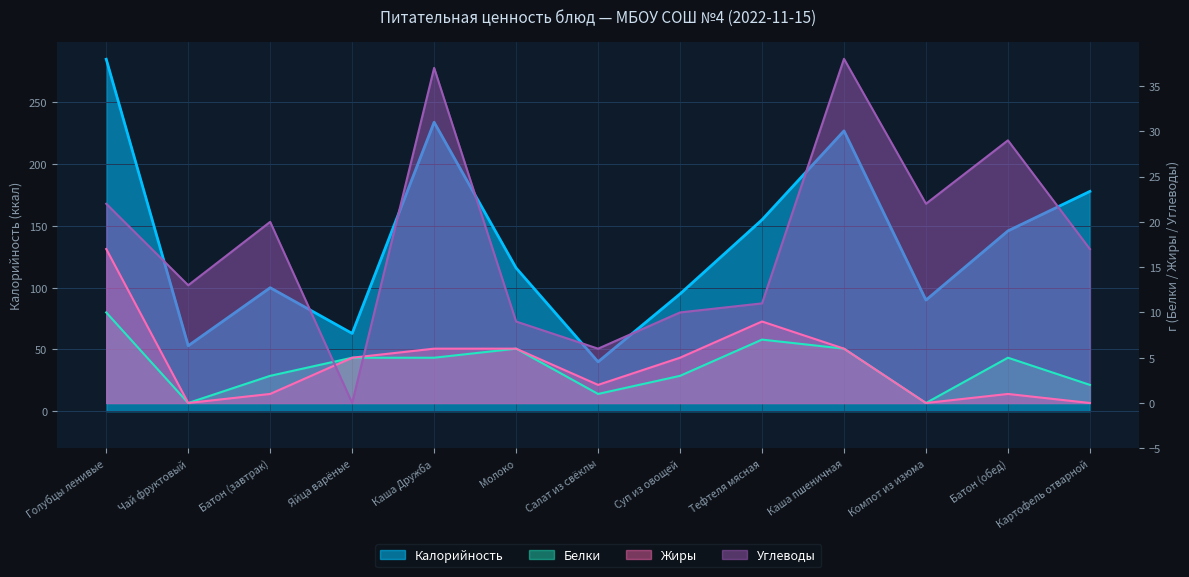

True or false: Калорийность and Белки intersect in this chart.

False